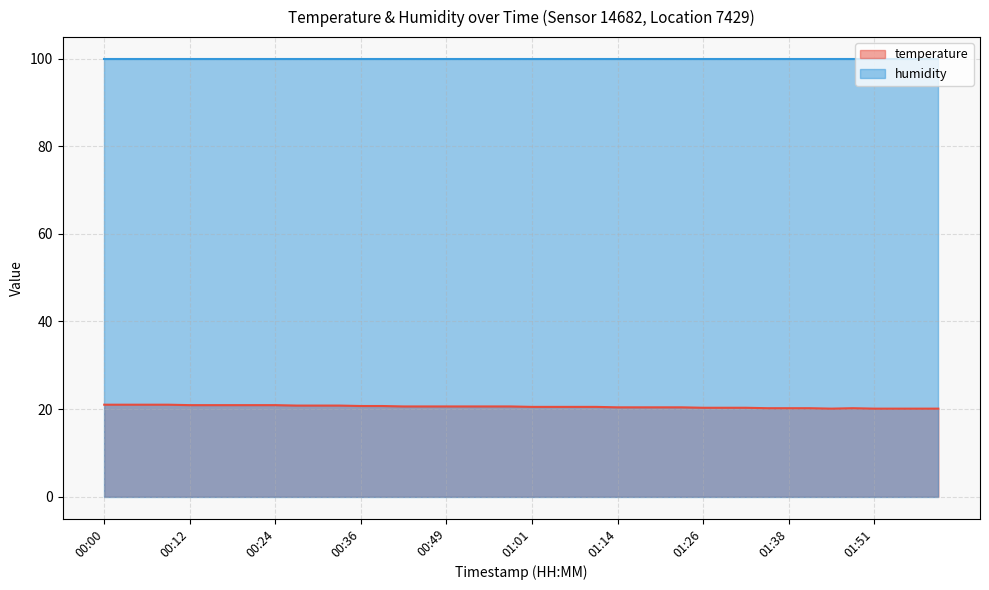

What is the value of the 35th point from the left?

20.1